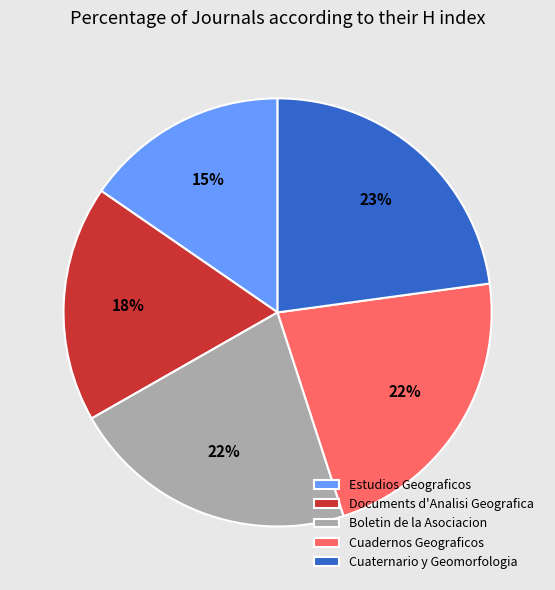

True or false: Boletin de la Asociacion accounts for 34% of the total.

False